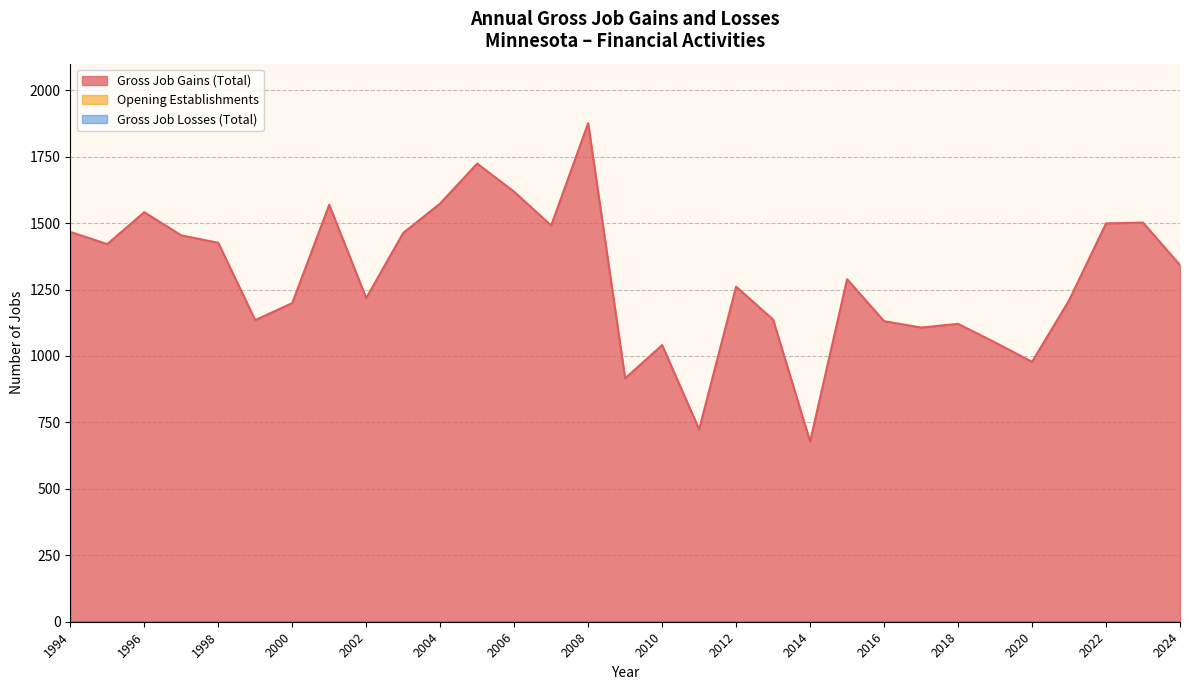

Reading right to left, transcribe all the data shown in this chart.

Gross Job Gains (Total): 2024=1342	2023=1502	2022=1499	2021=1209	2020=978	2019=1051	2018=1121	2017=1107	2016=1131	2015=1289	2014=678	2013=1137	2012=1261	2011=724	2010=1041	2009=916	2008=1876	2007=1491	2006=1618	2005=1724	2004=1574	2003=1463	2002=1218	2001=1569	2000=1199	1999=1135	1998=1426	1997=1454	1996=1541	1995=1421	1994=1467
Opening Establishments: 2024=0	2023=0	2022=0	2021=0	2020=0	2019=0	2018=0	2017=0	2016=0	2015=0	2014=0	2013=0	2012=0	2011=0	2010=0	2009=0	2008=0	2007=0	2006=0	2005=0	2004=0	2003=0	2002=0	2001=0	2000=0	1999=0	1998=0	1997=0	1996=0	1995=0	1994=0
Gross Job Losses (Total): 2024=0	2023=0	2022=0	2021=0	2020=0	2019=0	2018=0	2017=0	2016=0	2015=0	2014=0	2013=0	2012=0	2011=0	2010=0	2009=0	2008=0	2007=0	2006=0	2005=0	2004=0	2003=0	2002=0	2001=0	2000=0	1999=0	1998=0	1997=0	1996=0	1995=0	1994=0